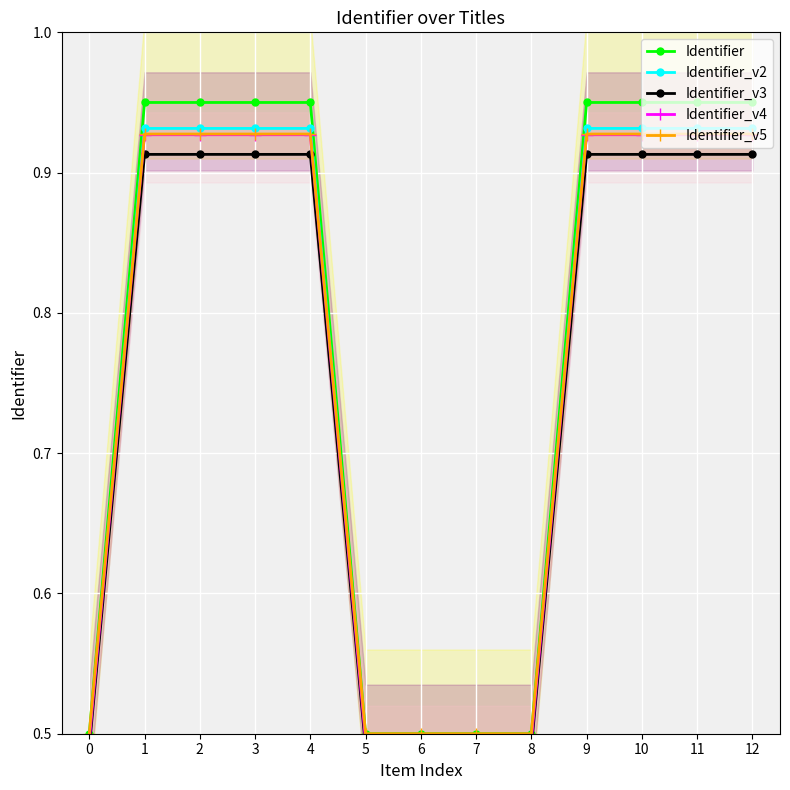

Which has a higher value, 8 or 0?

8